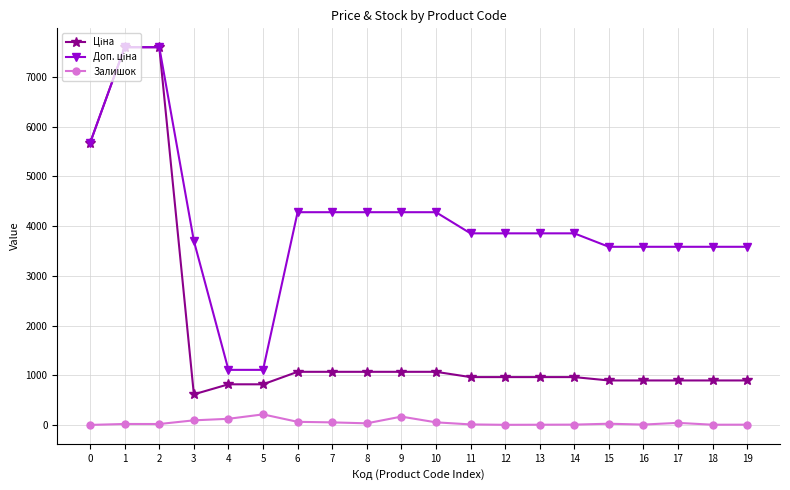

What is the highest value of the Залишок series?

214.0